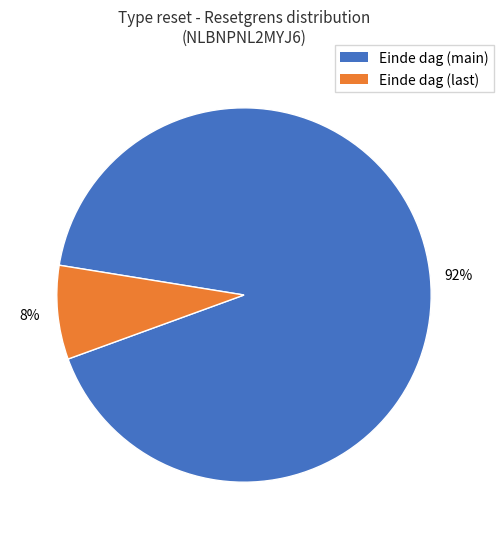

Does any single category account for the majority?

Yes